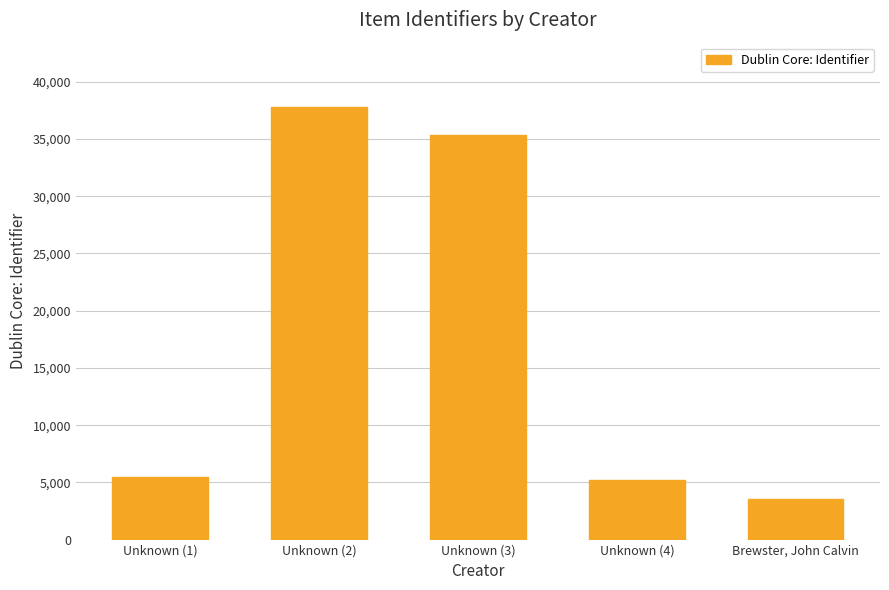

List the labels in order of value, largest first.

Unknown (2), Unknown (3), Unknown (1), Unknown (4), Brewster, John Calvin